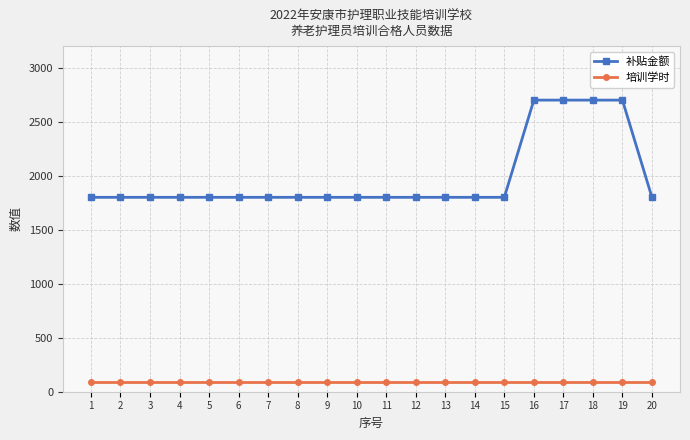

What is the smallest value displayed?

90